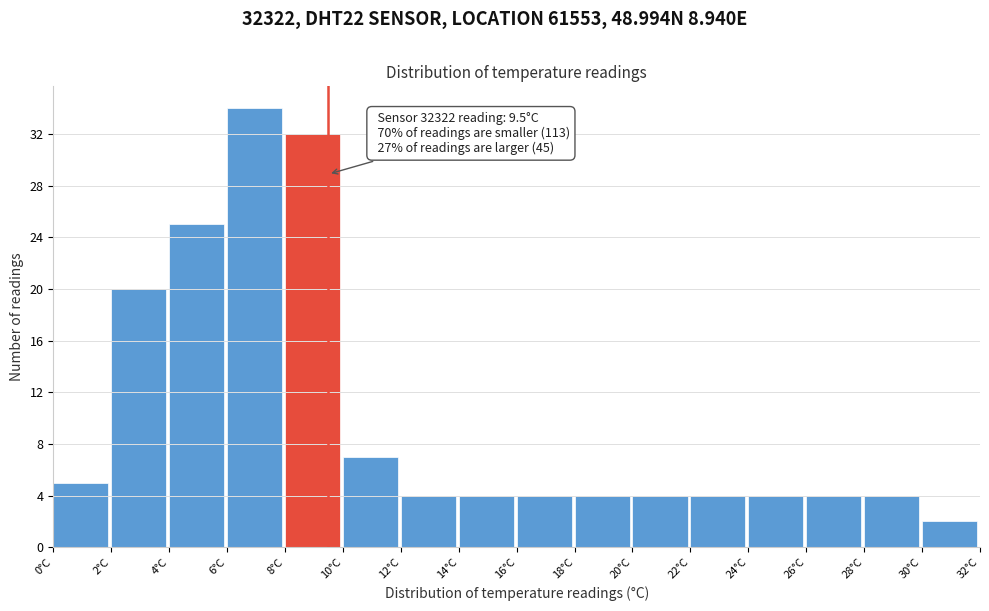

Which range on the x-axis has the tallest bar?

6 to 8